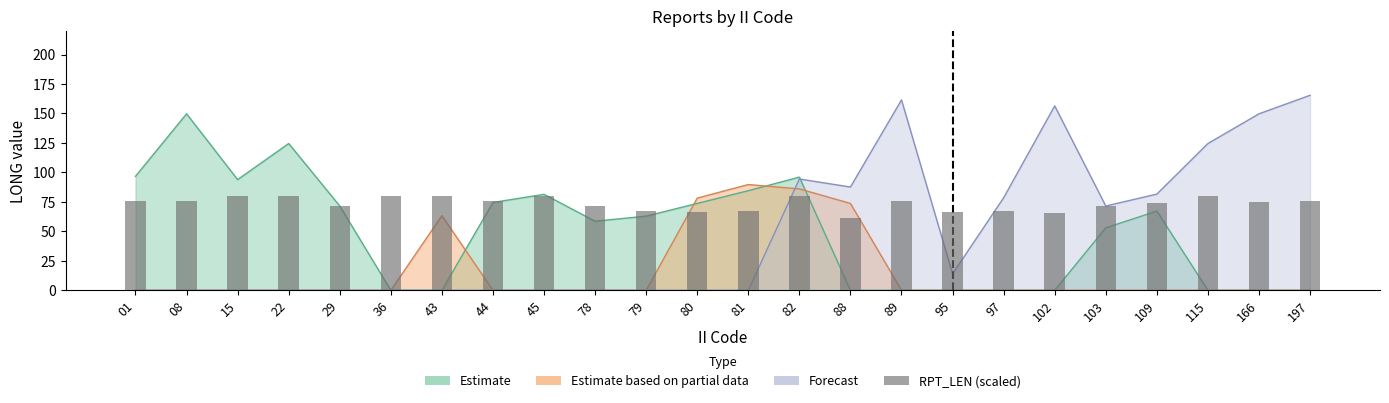

What is the value of the 22nd bar from the left?

80.0